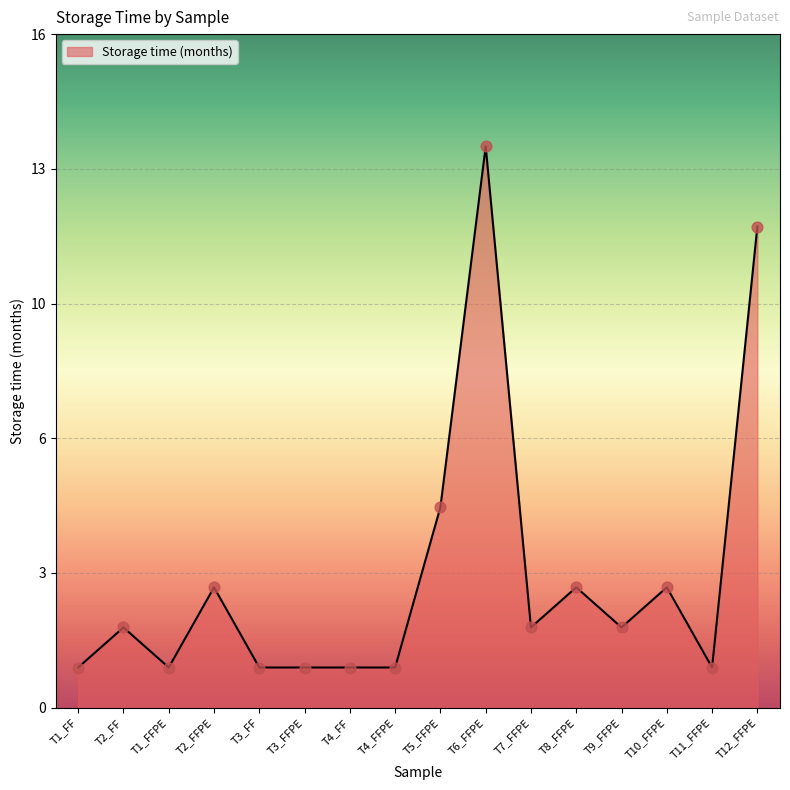

Is this an area chart (filled region under the line)?

Yes